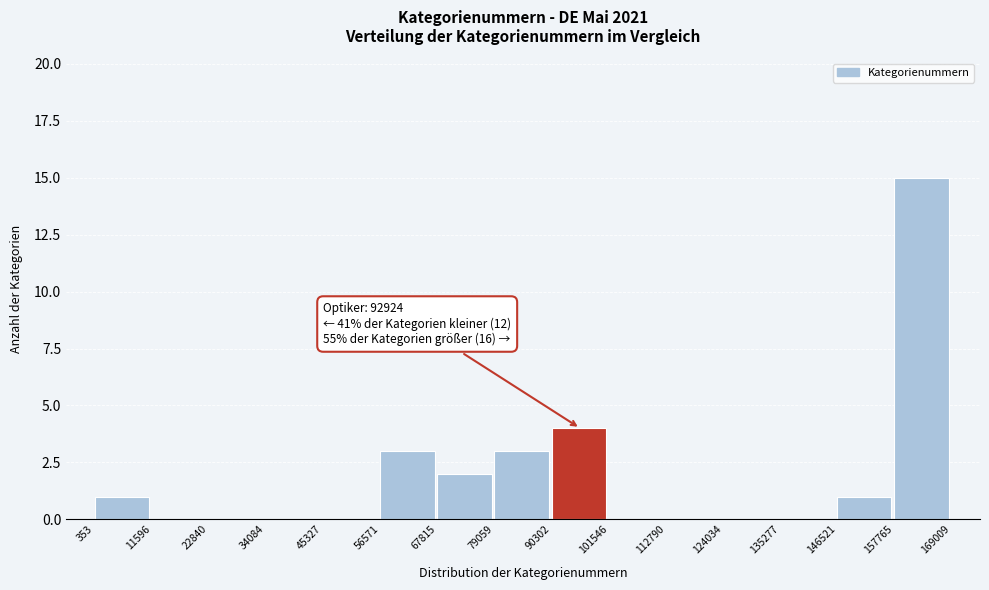

Which range on the x-axis has the tallest bar?

157765 to 169009